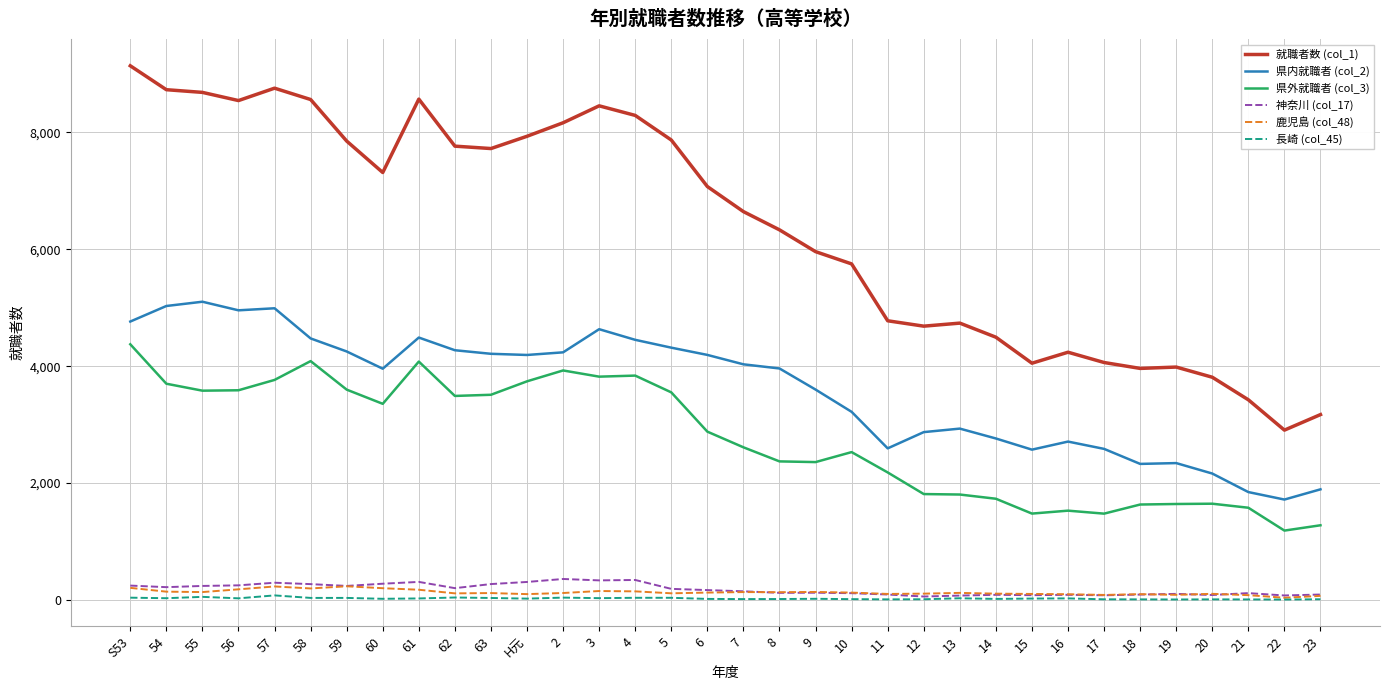

What is the difference between the 神奈川 (col_17) values at 11 and 5?

97